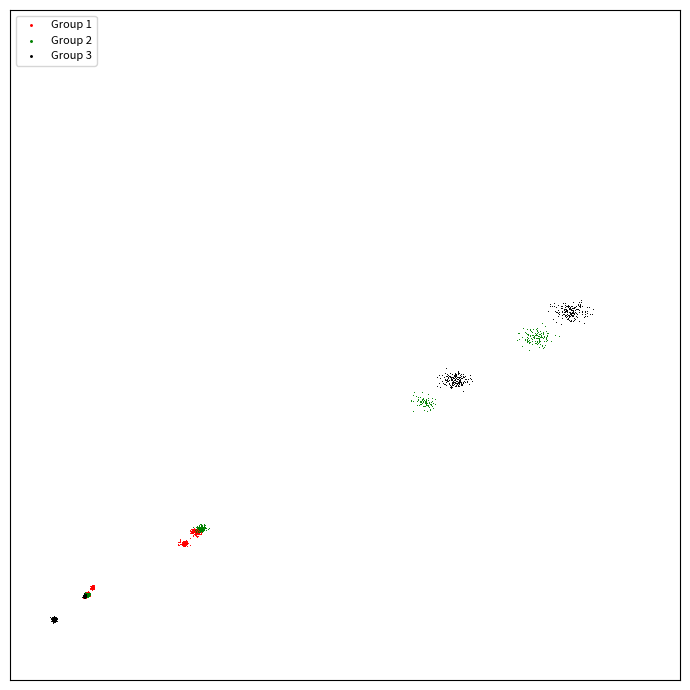

Which series has the largest Y range (max minus min)?

Group 3